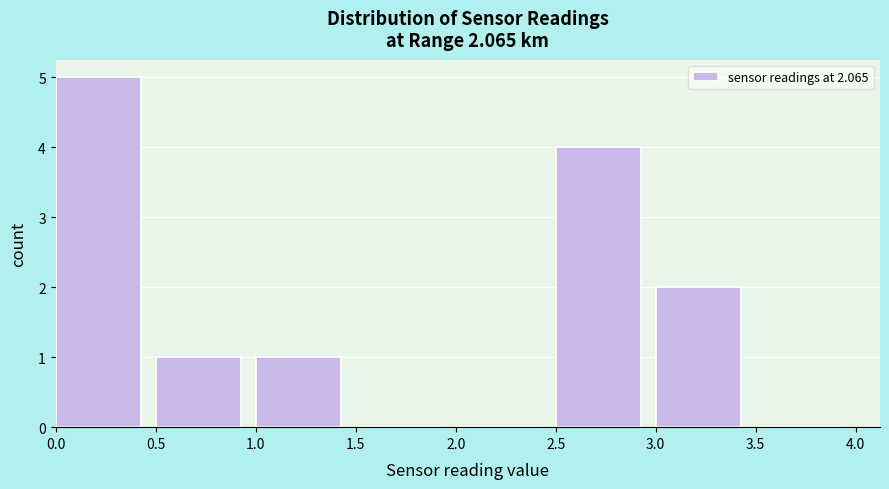

Reading left to right, list every bar in this chart as the range it spans on the x-axis followed by its height. The values are not printed on the chart, so give them approximately, as read against the axis.

0.0 to 0.5: 5
0.5 to 1.0: 1
1.0 to 1.5: 1
1.5 to 2.0: 0
2.0 to 2.5: 0
2.5 to 3.0: 4
3.0 to 3.5: 2
3.5 to 4.0: 0